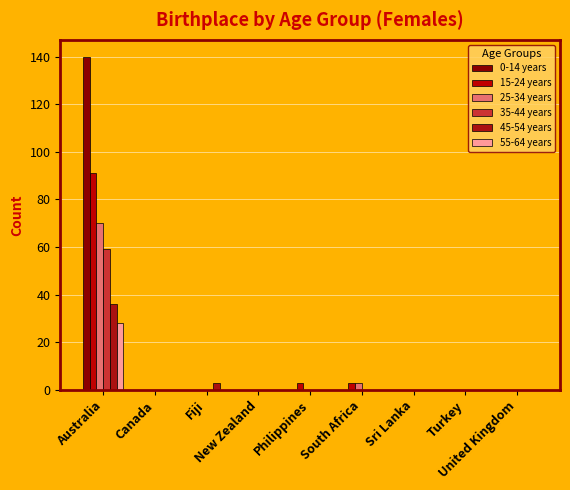

What is the average value of the 35-44 years series?

7